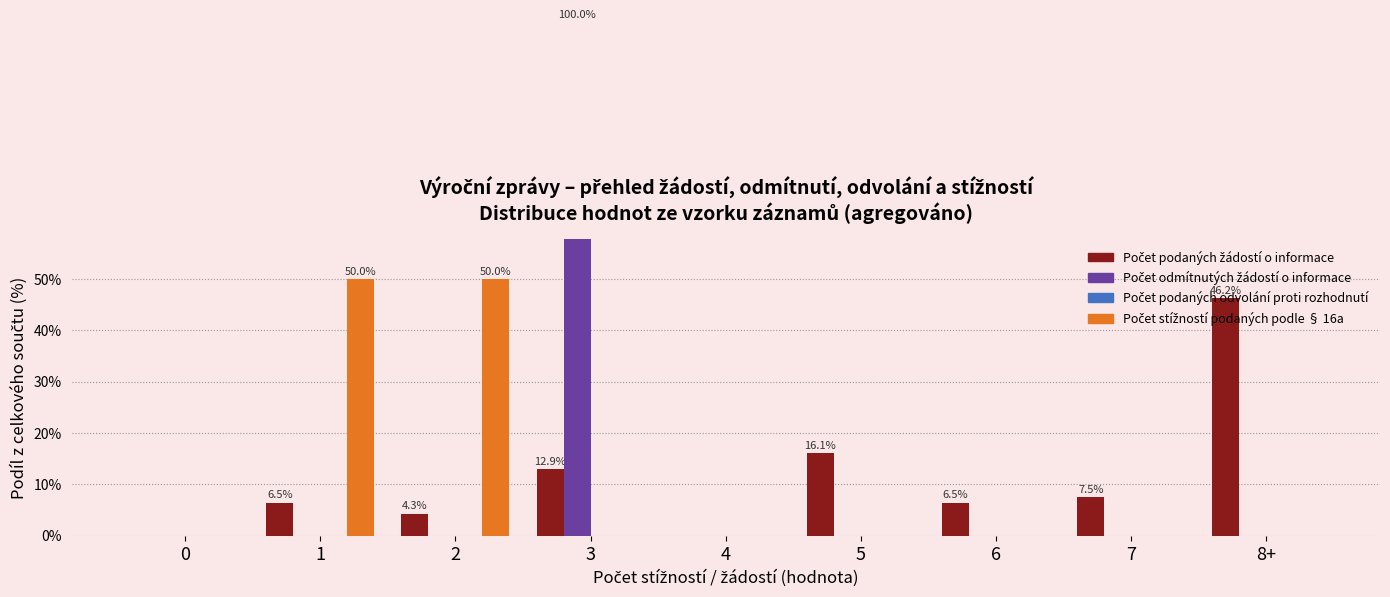

What is the greatest value displayed?

100.0